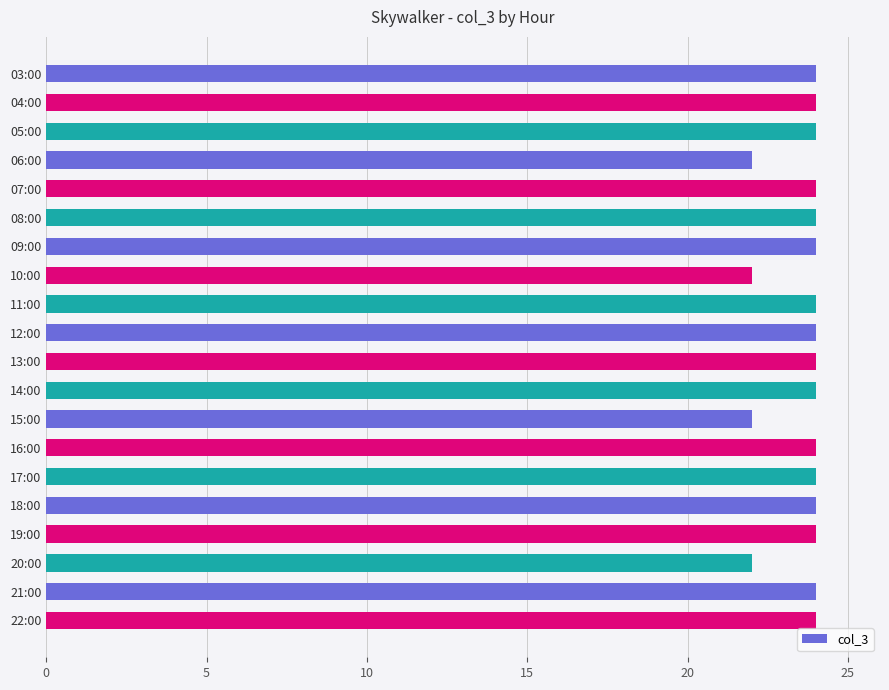

Approximately how many times larger is the value at 19:00 compared to 11:00?

1.0